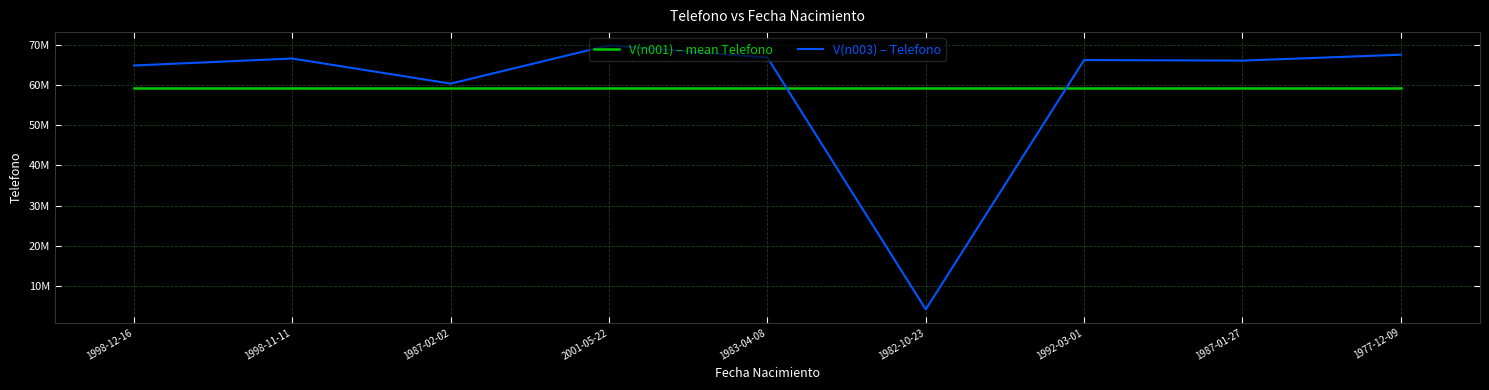

Rank the series by their maximum value, from lowest to highest.

V(n001) – mean Telefono, V(n003) – Telefono